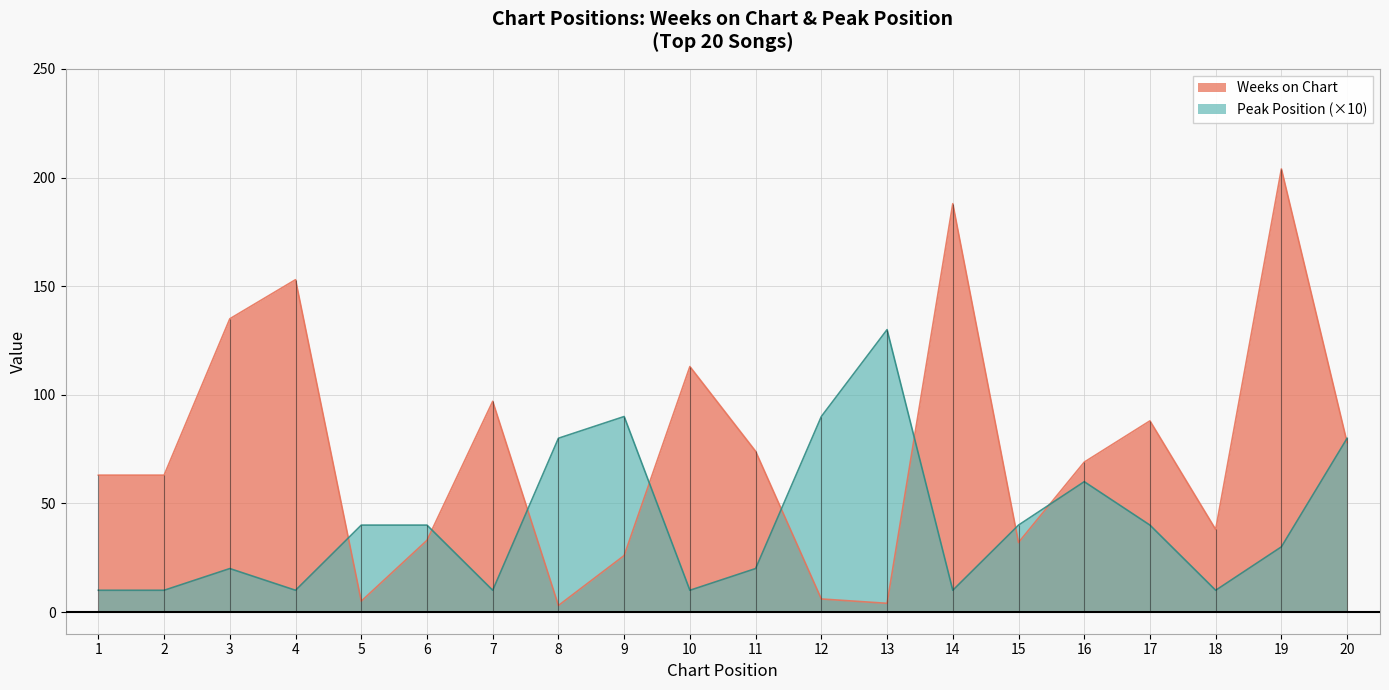

True or false: Peak Position has more than 2 interior local peaks.

True